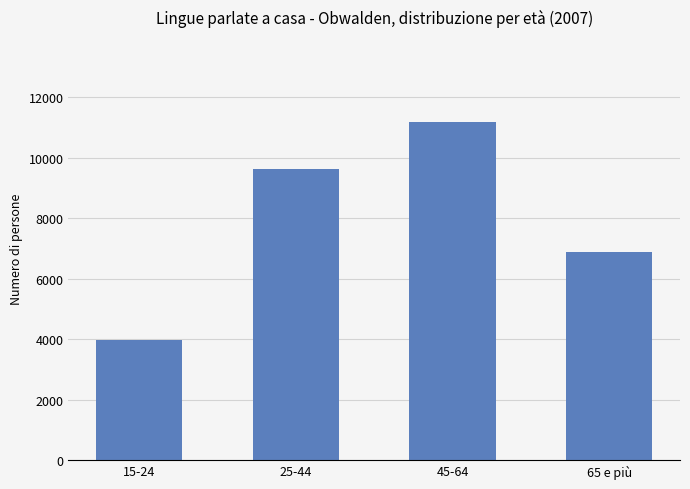

The value at 45-64 is 11198. True or false?

True